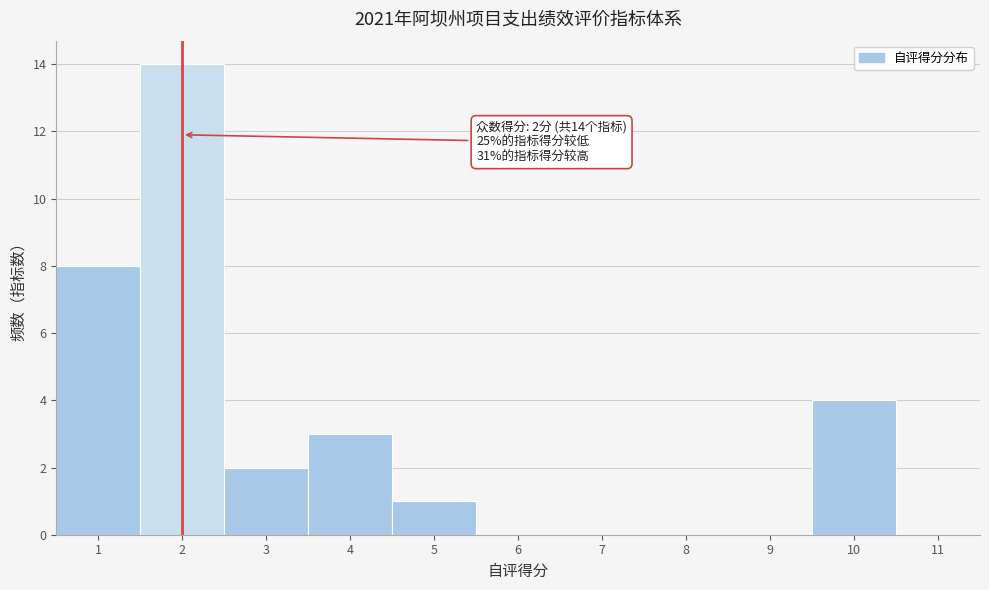

Over which range of the x-axis is the bar tallest?

1.5 to 2.5